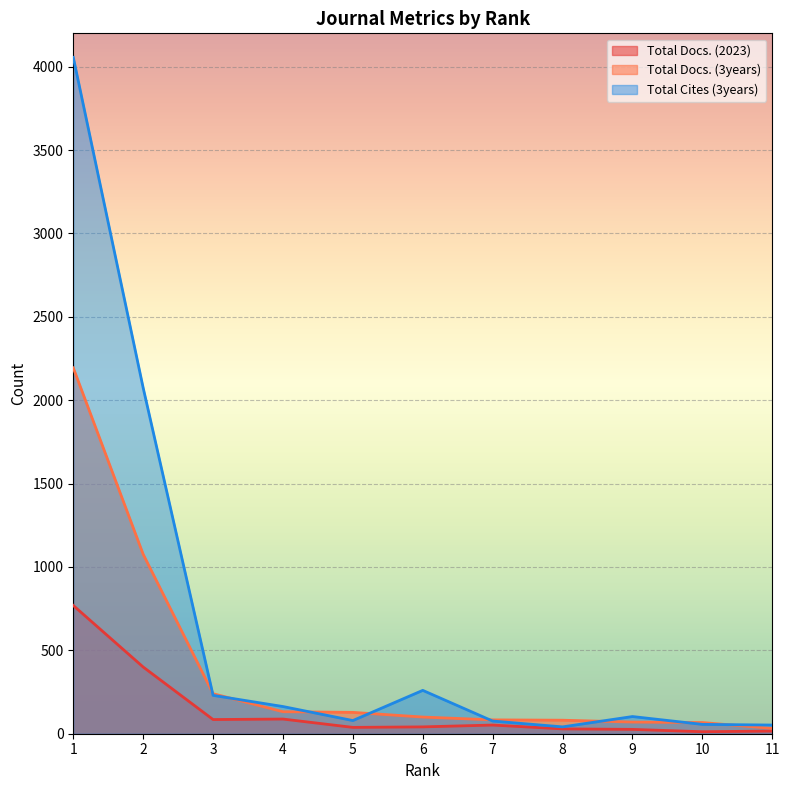

What is the sum of the Total Docs. (3years) values at 11 and 7?

115